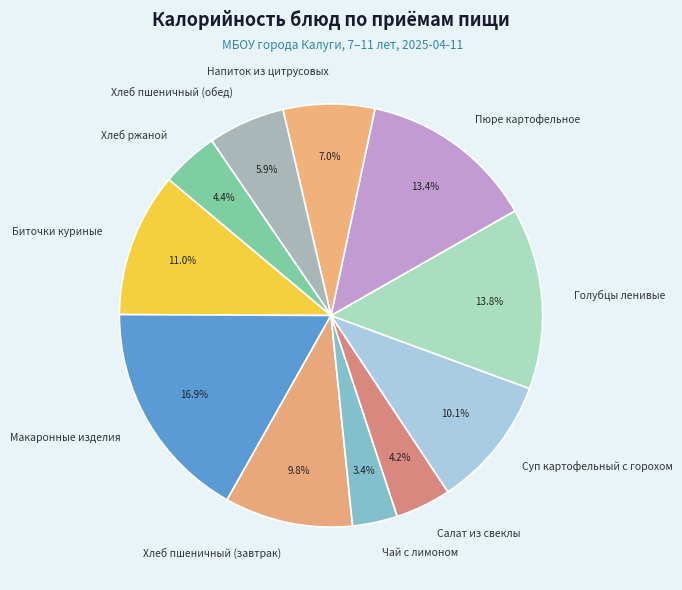

To the nearest percent, what is the difference between the Биточки куриные and Суп картофельный с горохом slice percentages?

1%